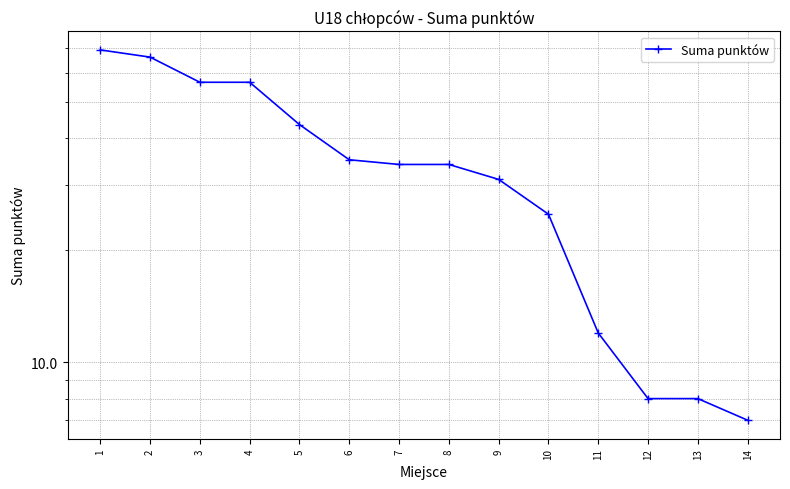

What is the difference between the values at 2 and 13?

58.0